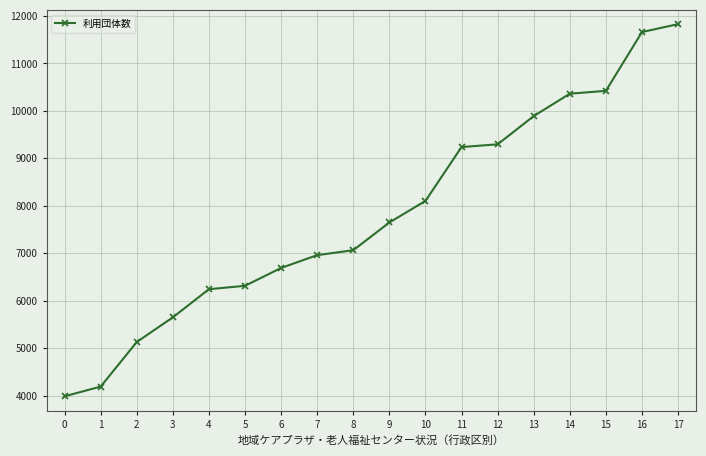

The chart shows a value of 2185 at 4. True or false?

False